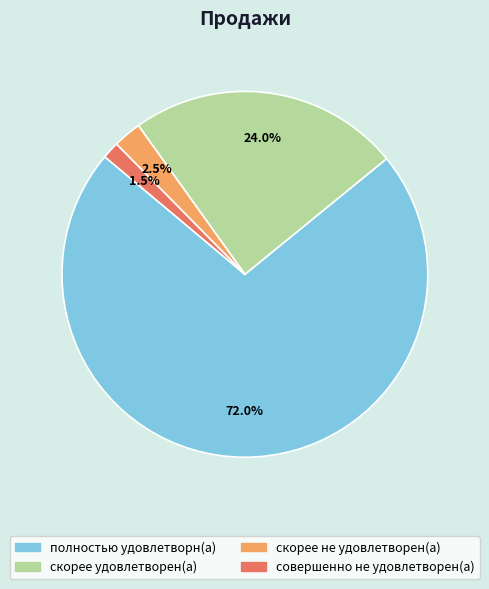

Is the sum of скорее удовлетворен(а) and совершенно не удовлетворен(а) greater than half?

No